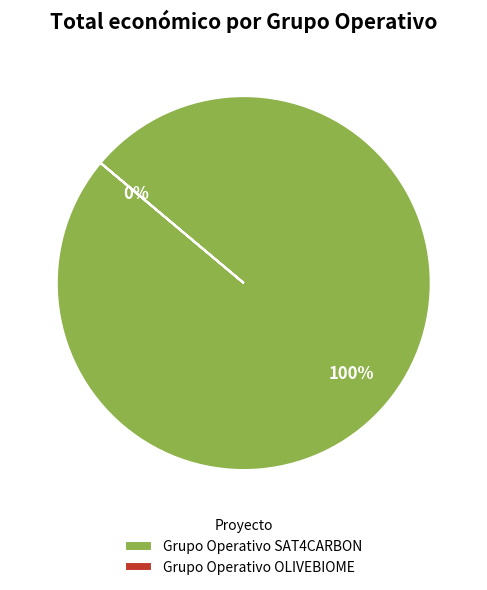

Which slice represents more than half of the pie?

Grupo Operativo SAT4CARBON